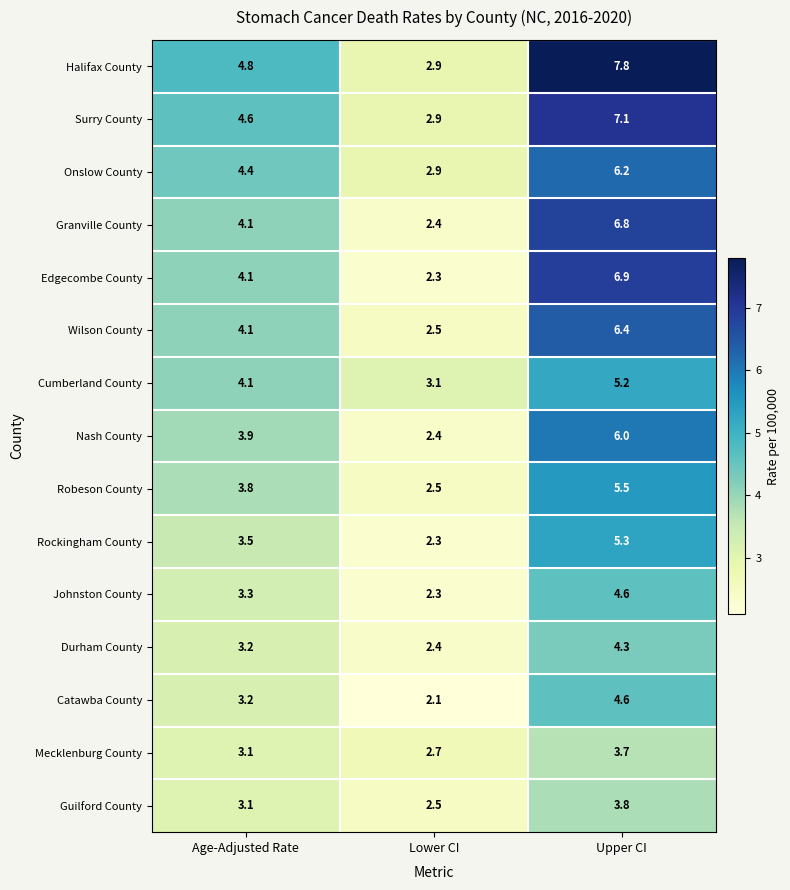

At how many categories does at least one series exceed 4?

2